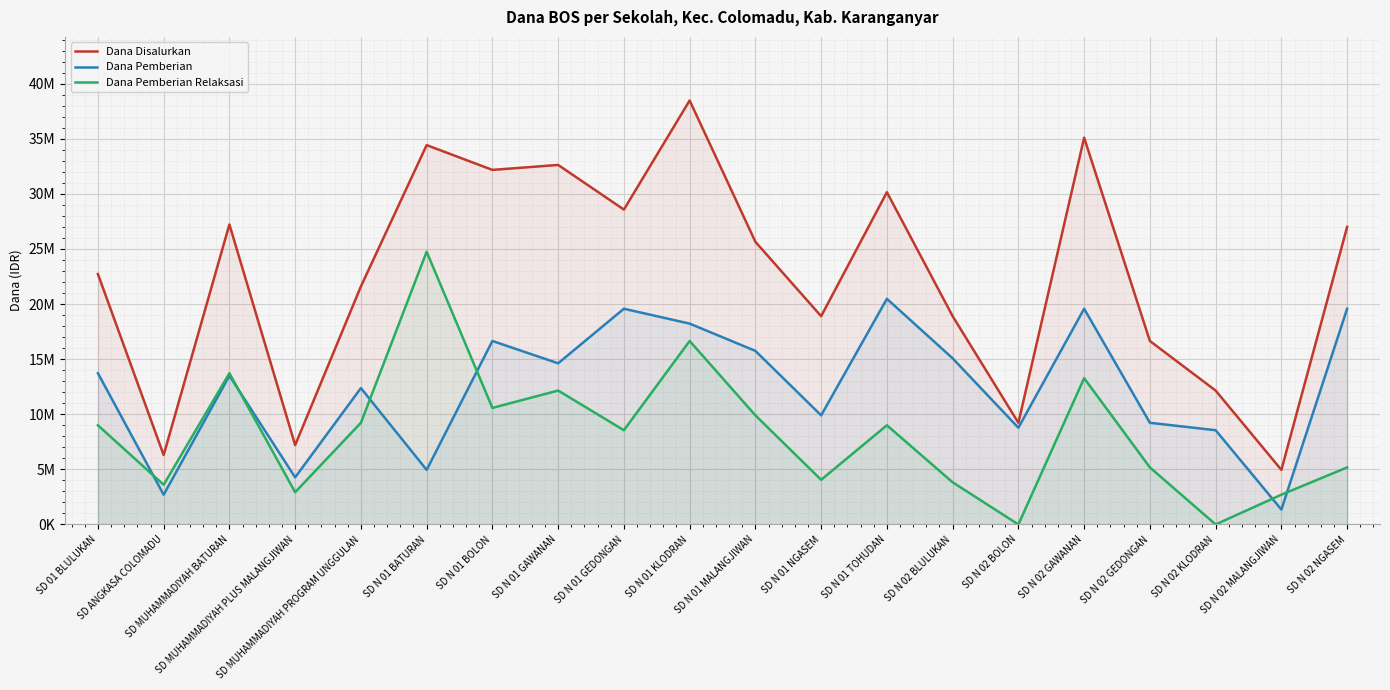

True or false: Dana Disalurkan has more than 1 points higher than both neighbors.

True